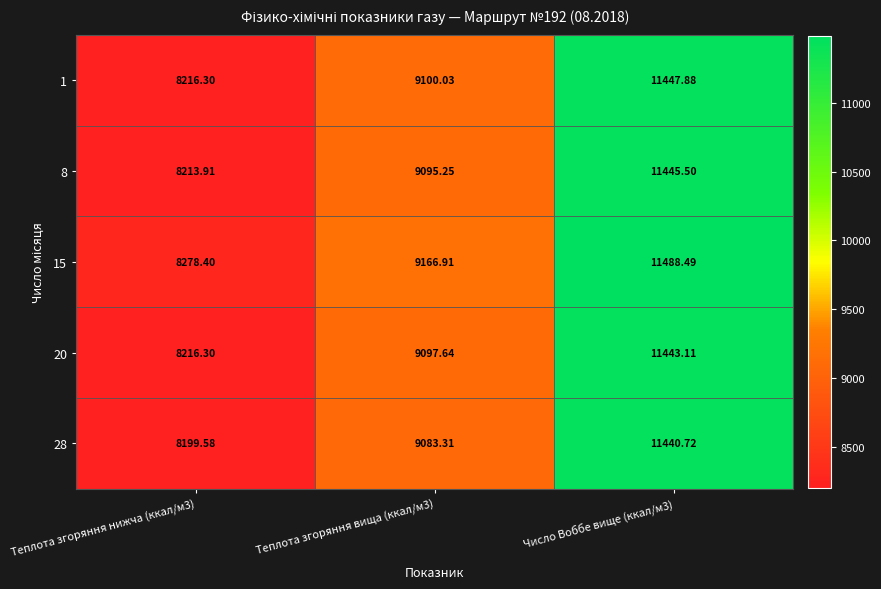

Is the value of 1 at Теплота згоряння вища (ккал/м3) greater than the value of 20 at Теплота згоряння нижча (ккал/м3)?

Yes